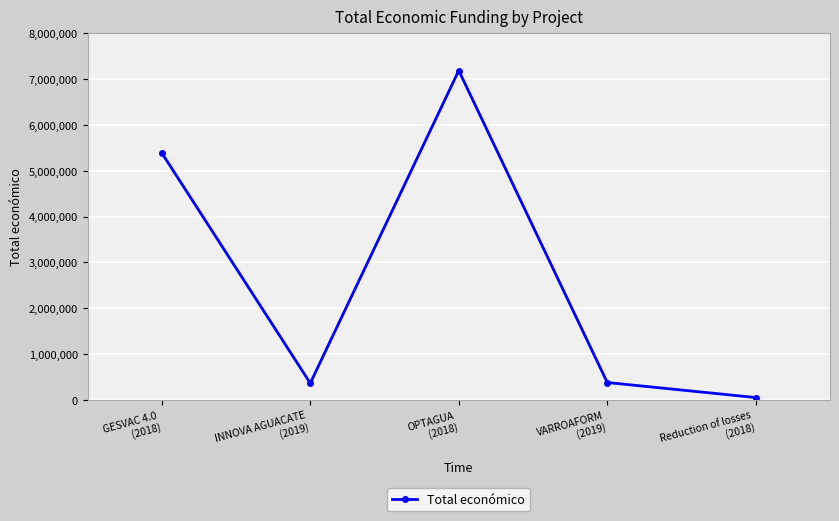

How many interior local valleys (lower than both neighbors) does the data have?

1